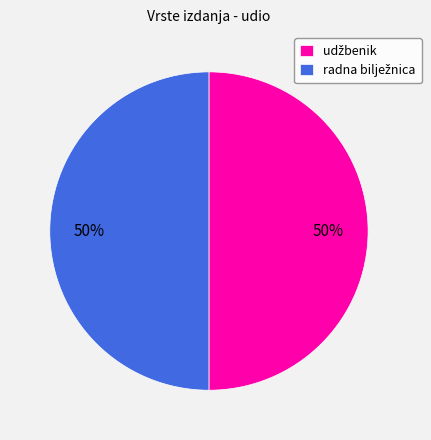

How many slices are in this pie chart?

2